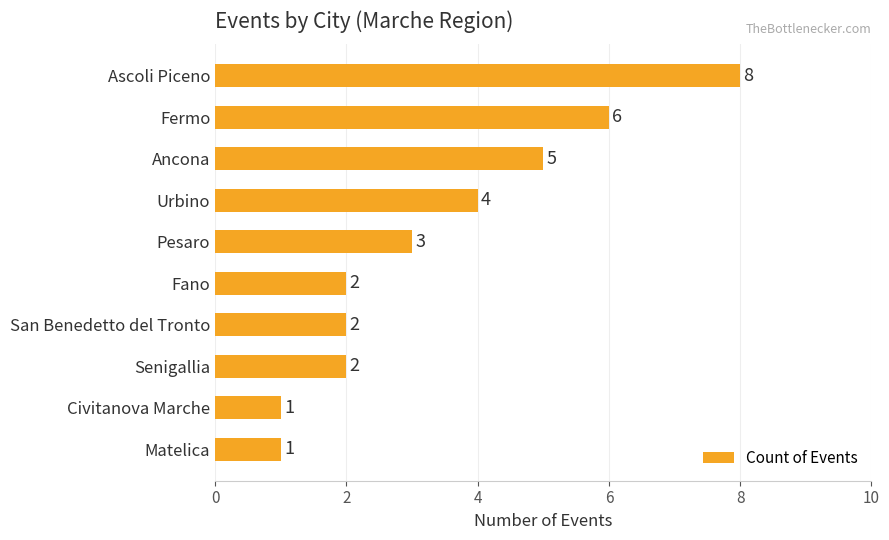

At which label is the value closest to 4?

Urbino